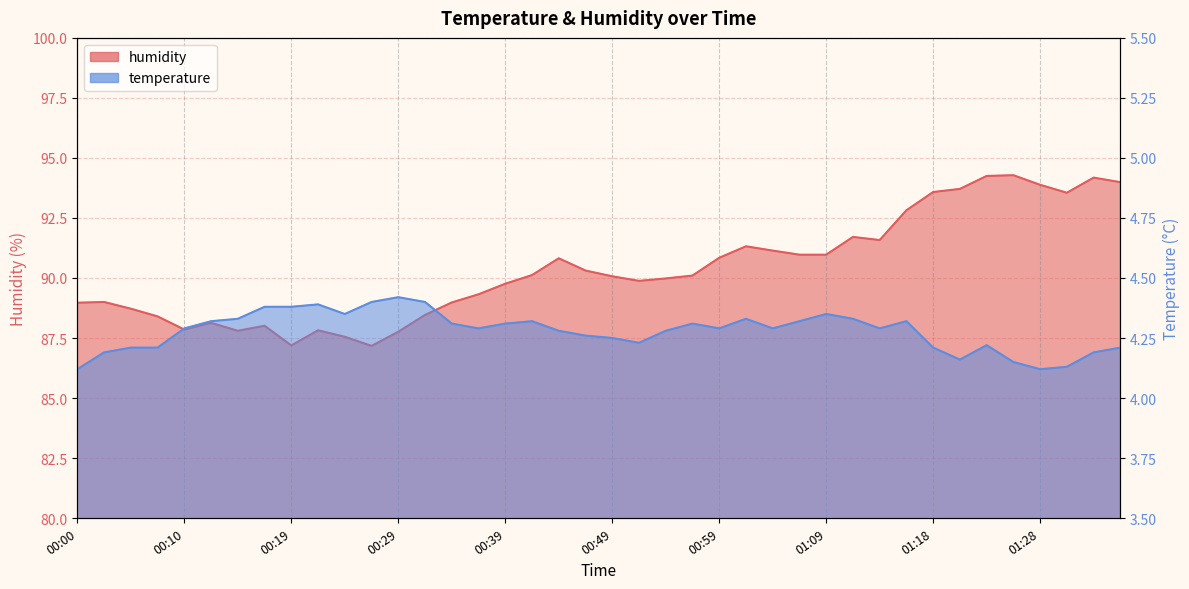

How many categories are shown in the chart?

40